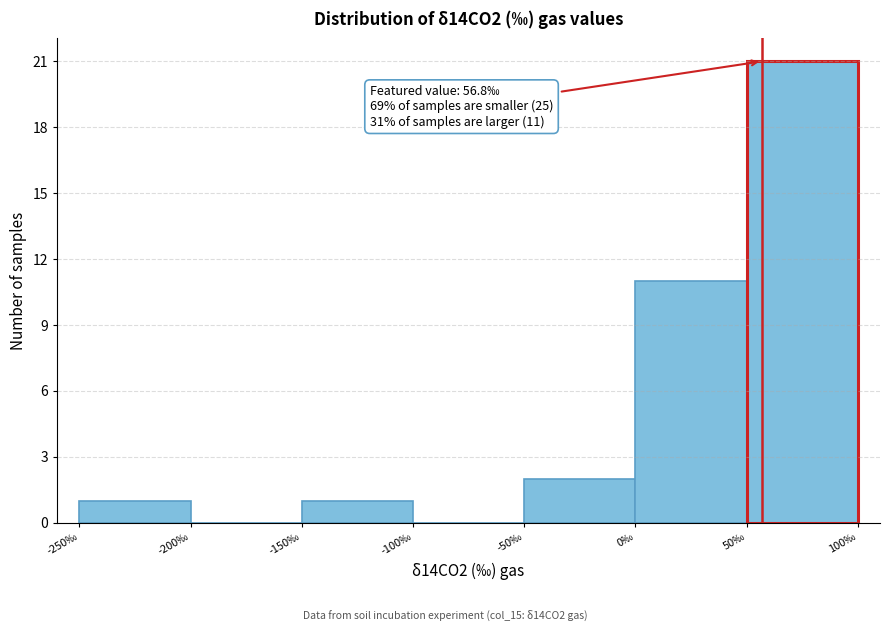

Over which range of the x-axis is the bar tallest?

50 to 100